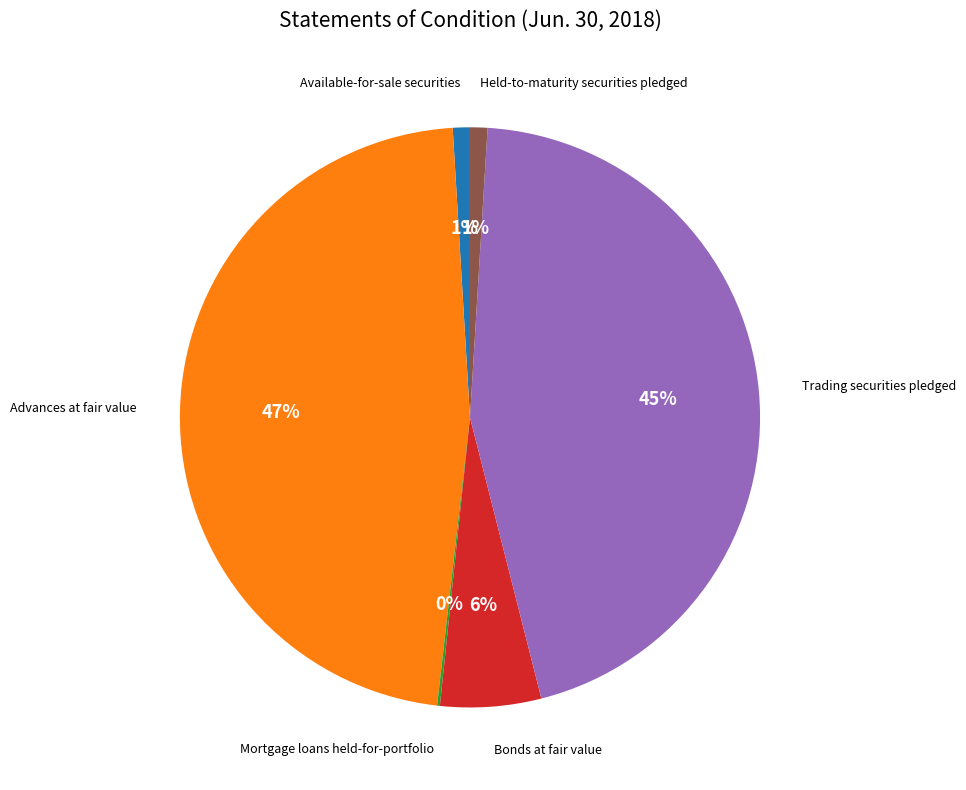

Does any single category account for the majority?

No